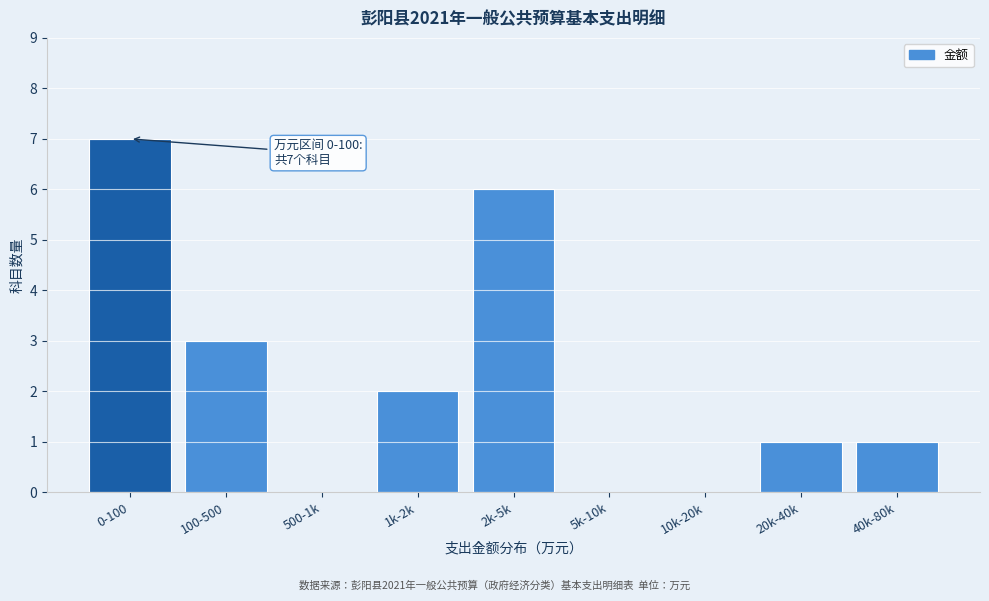

Reading left to right, extract all data points from this chart.

0-100=7	100-500=3	500-1k=0	1k-2k=2	2k-5k=6	5k-10k=0	10k-20k=0	20k-40k=1	40k-80k=1